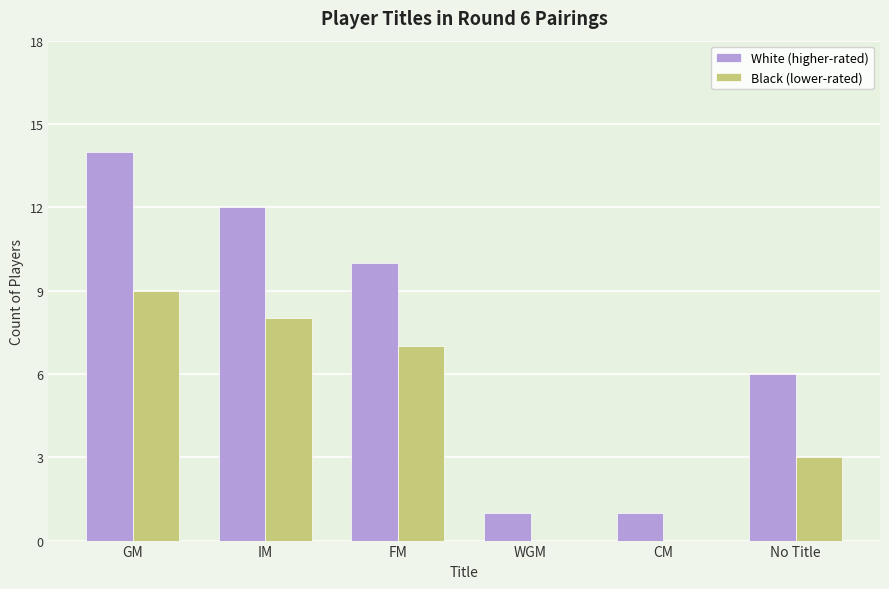

What is the sum of the Black (lower-rated) values at WGM and FM?

7